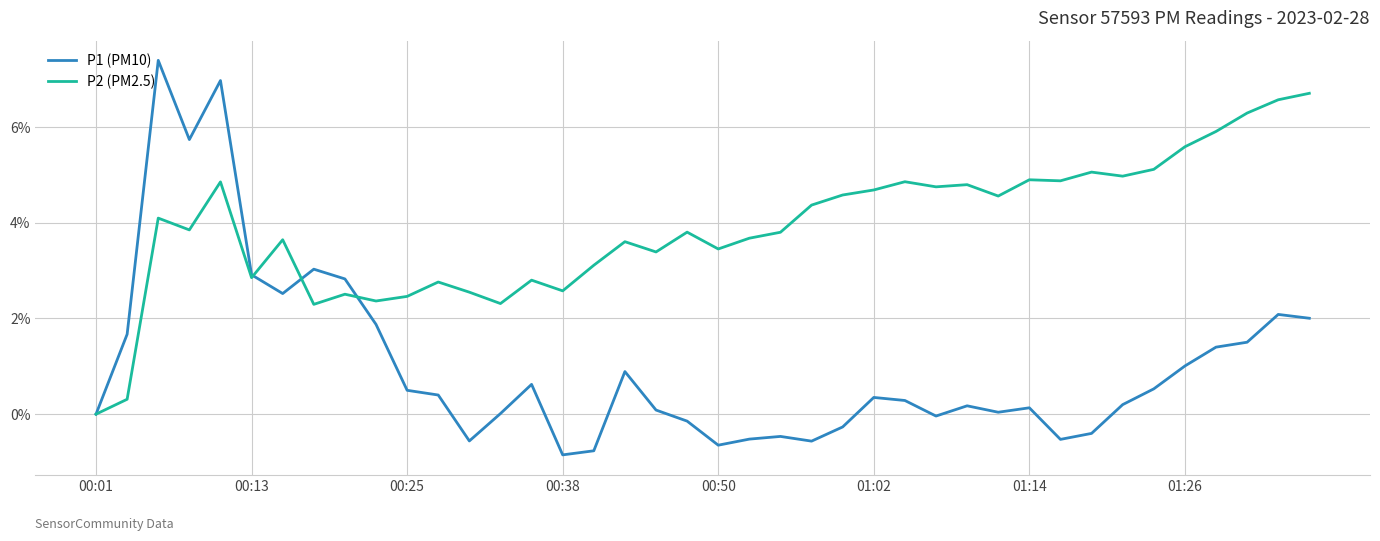

Which series has the largest total across all categories?

P2 (PM2.5)